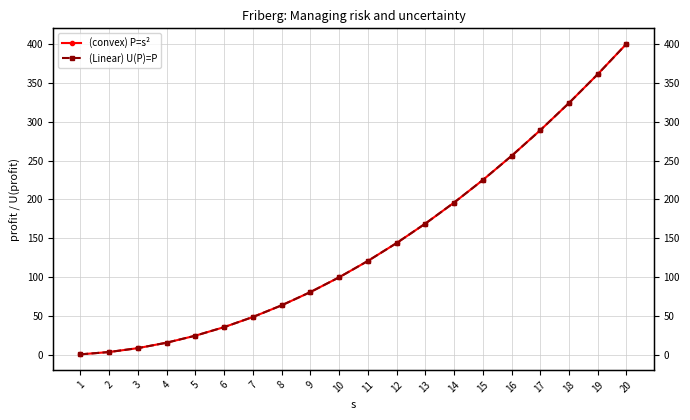

What is the approximate value of (Linear) U(P)=P at 20, to the nearest 5?

400